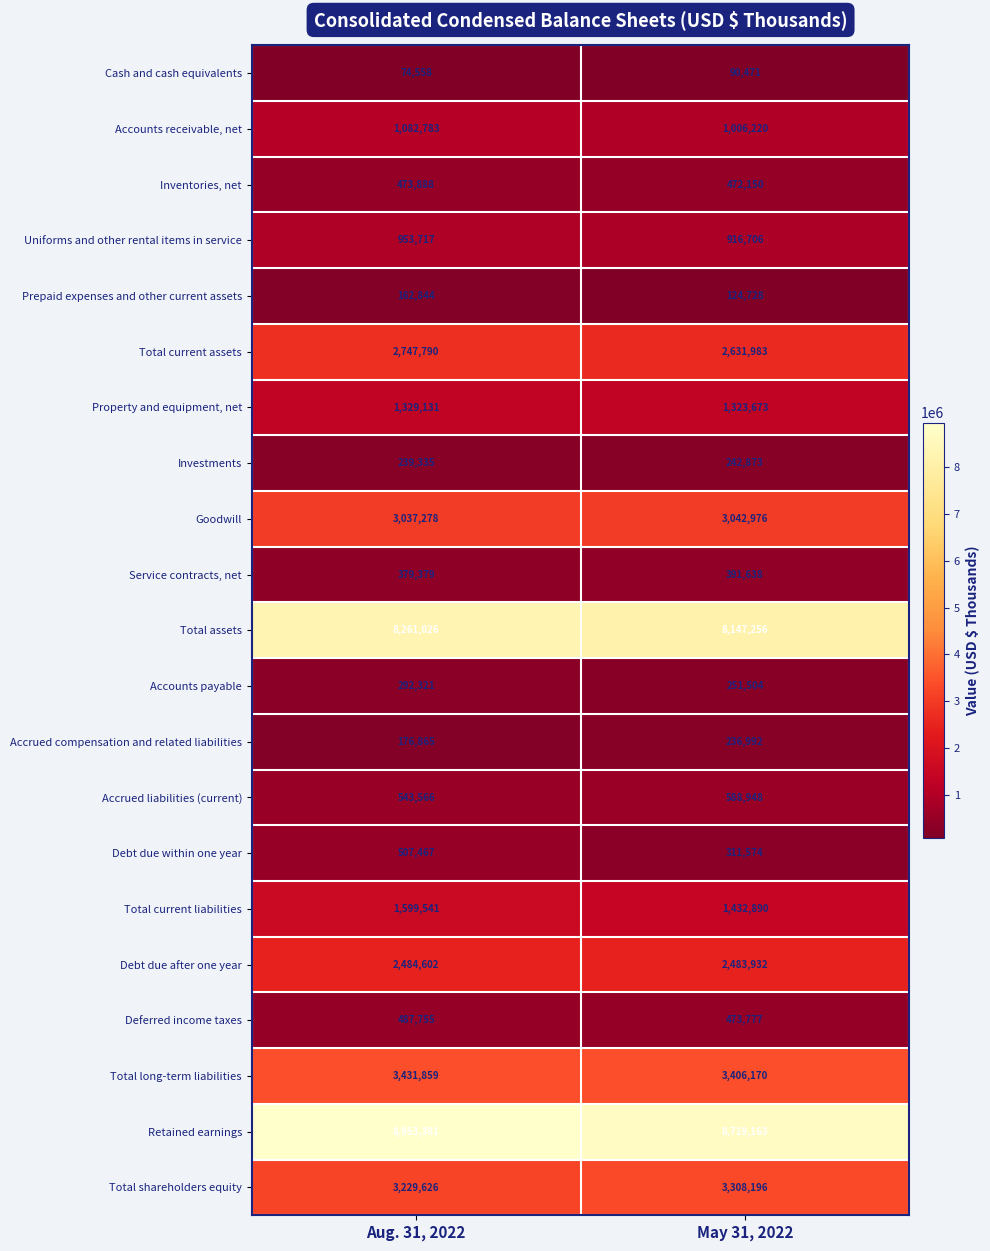

Rank the series at Aug. 31, 2022 from highest to lowest value.

Retained earnings, Total assets, Total long-term liabilities, Total shareholders equity, Goodwill, Total current assets, Debt due after one year, Total current liabilities, Property and equipment, net, Accounts receivable, net, Uniforms and other rental items in service, Accrued liabilities (current), Debt due within one year, Deferred income taxes, Inventories, net, Service contracts, net, Accounts payable, Investments, Accrued compensation and related liabilities, Prepaid expenses and other current assets, Cash and cash equivalents